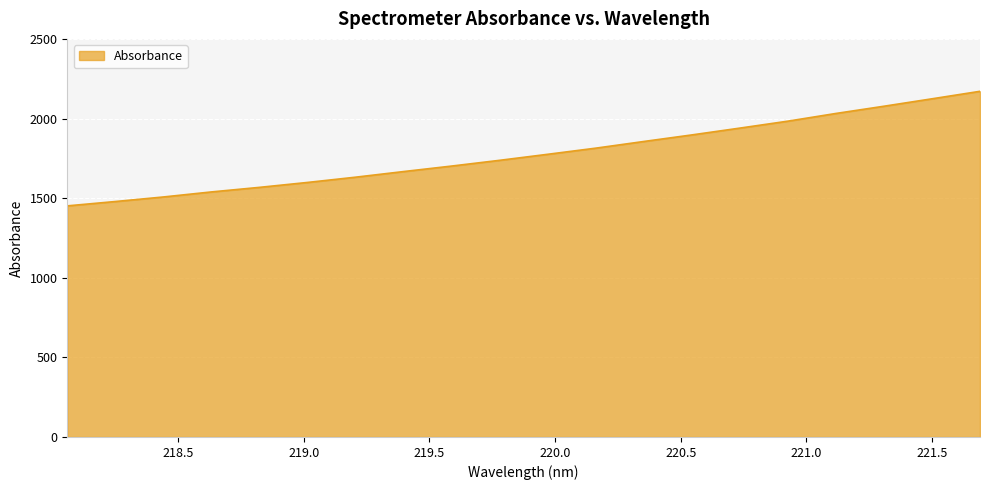

What is the difference between the maximum and minimum values?

719.5